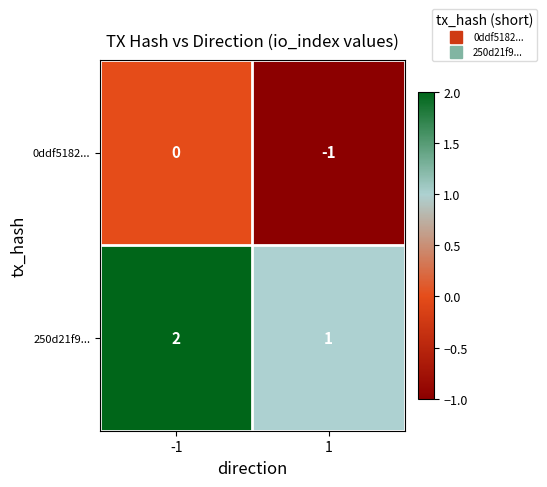

Is it true that 0ddf5182... equals 0 at -1?

True